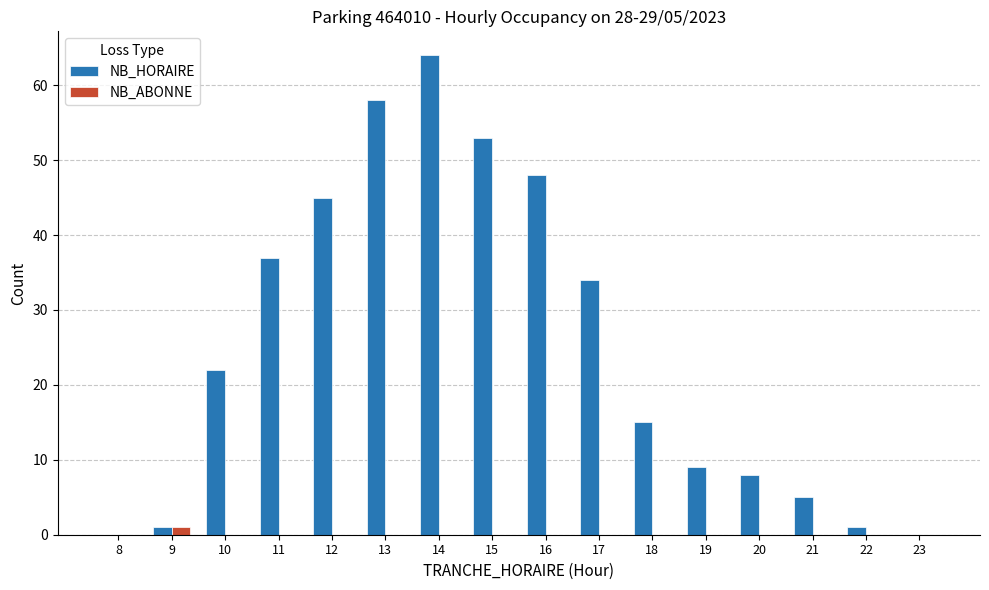

Which series has the largest total across all categories?

NB_HORAIRE